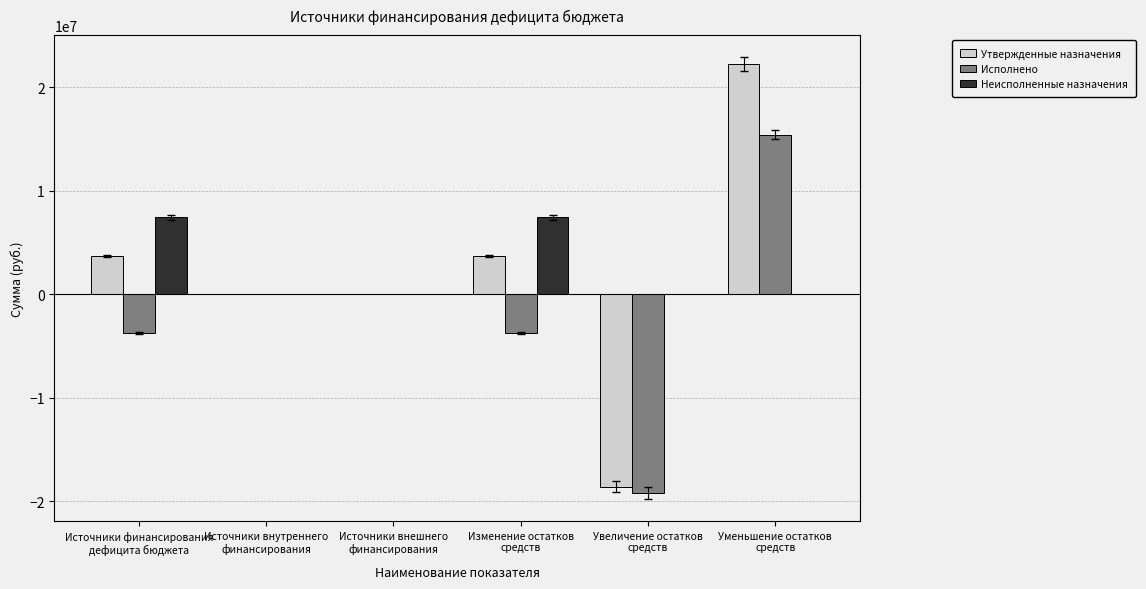

What is the maximum value for Утвержденные назначения?

22237734.3